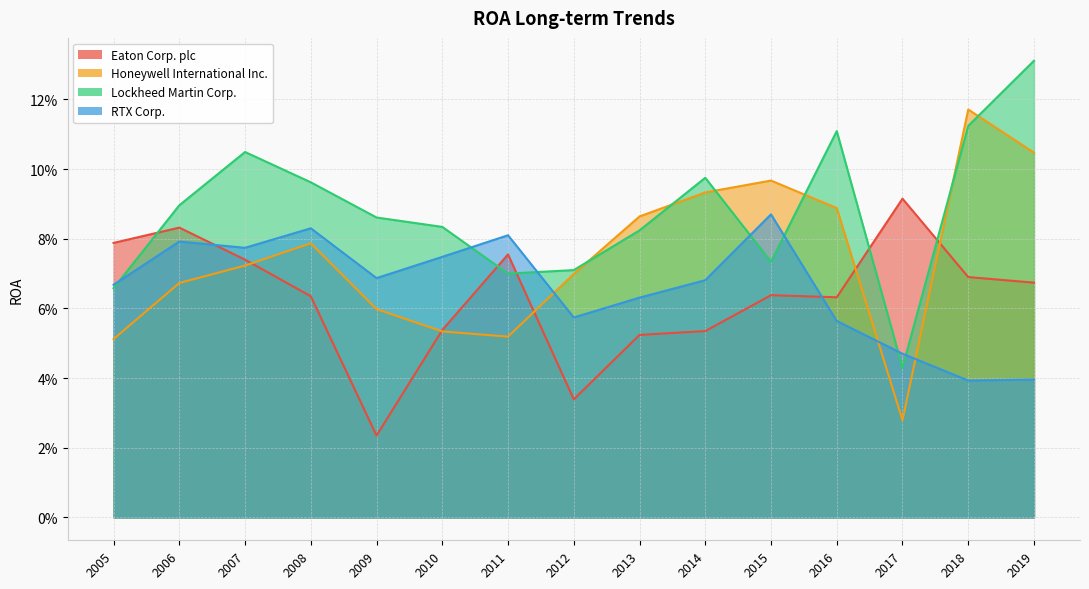

List the series in order of their peak value, highest first.

Lockheed Martin Corp., Honeywell International Inc., Eaton Corp. plc, RTX Corp.